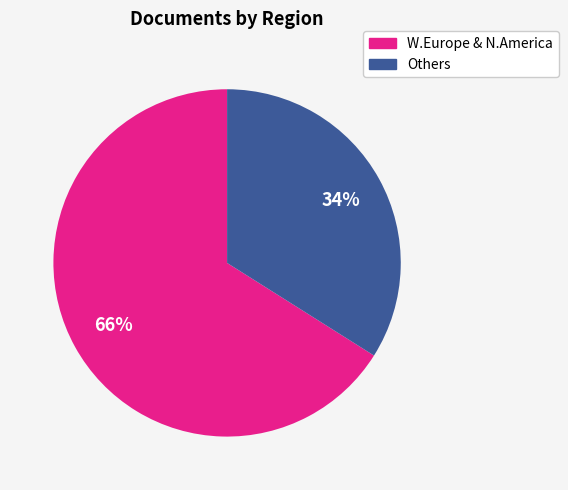

Is there any slice that represents more than half of the pie?

Yes